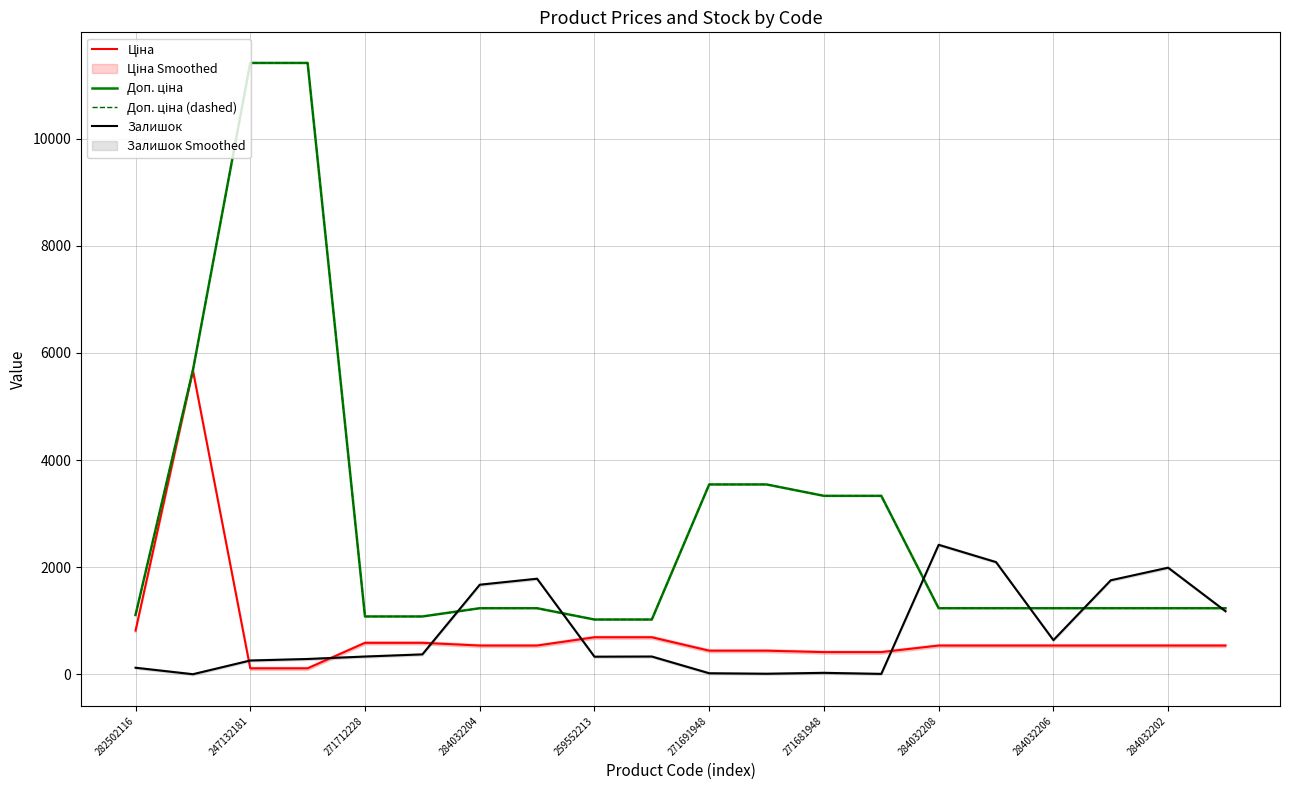

True or false: Доп. ціна (dashed) has more than 1 interior local peaks.

False